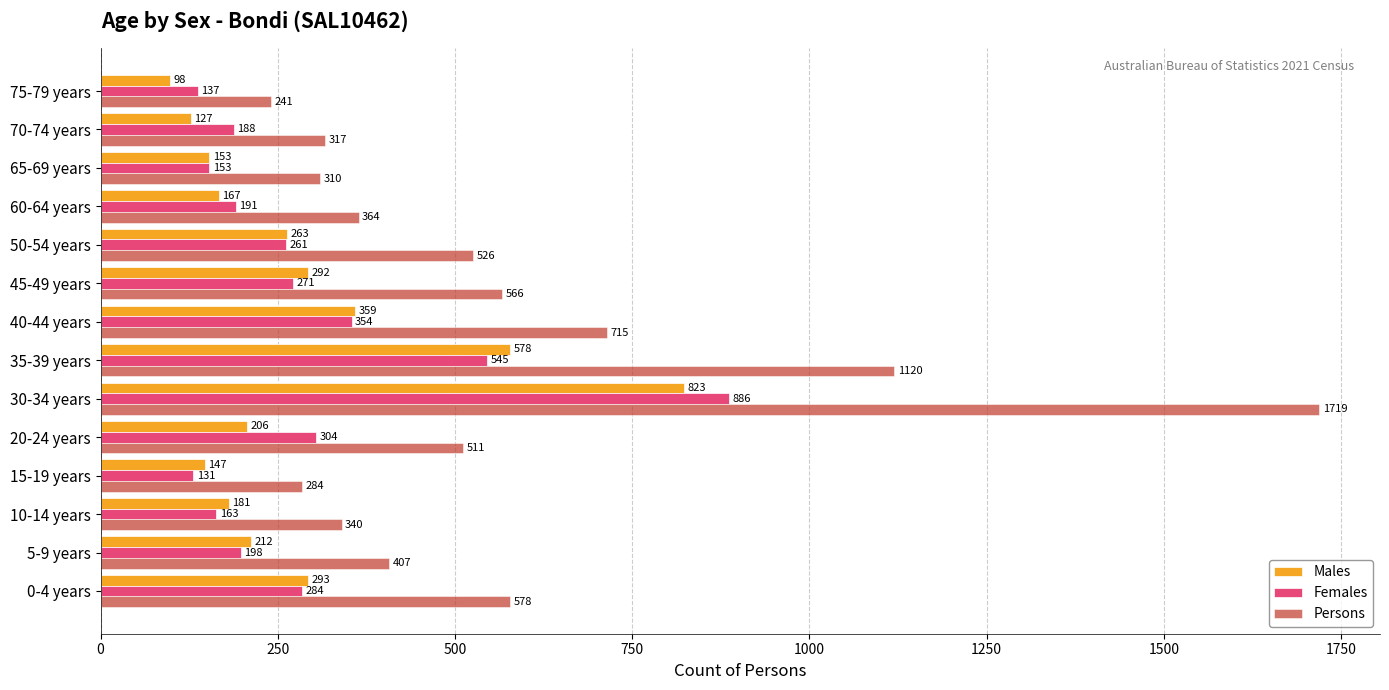

Which series has the largest range (max minus min)?

Persons